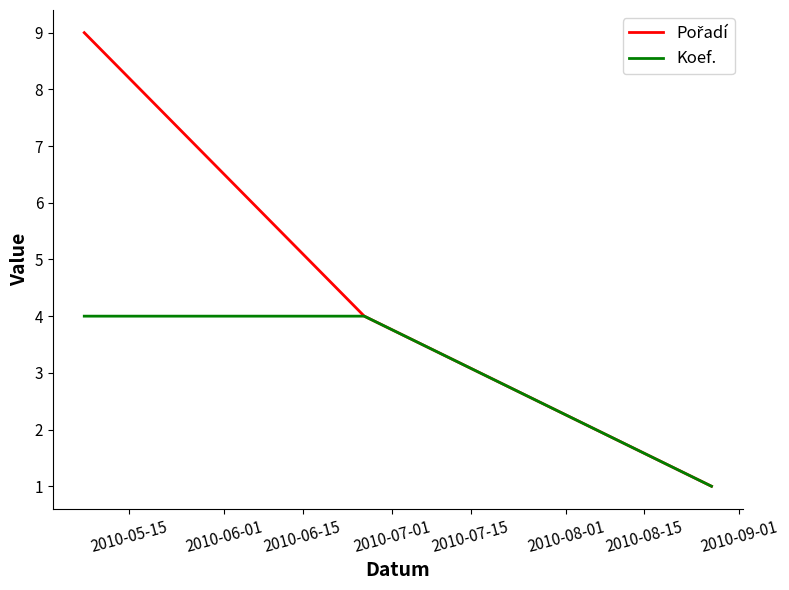

What is the maximum value shown in the chart?

9